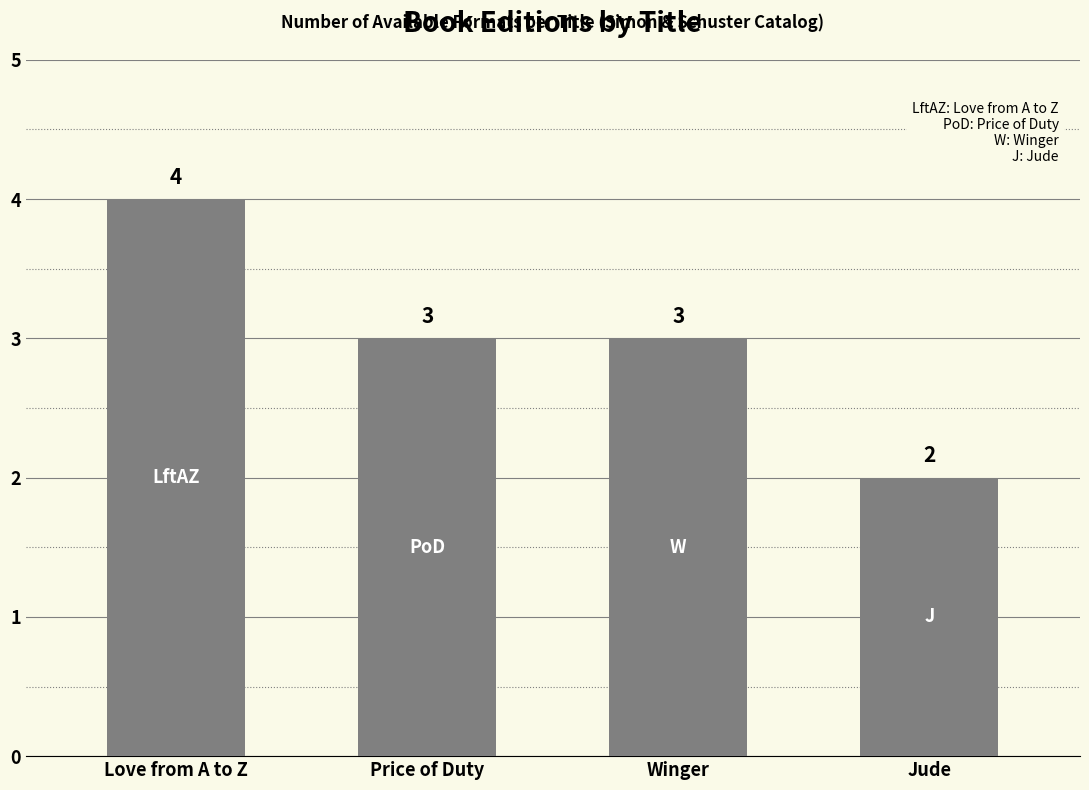

Does the chart contain stacked bars?

No